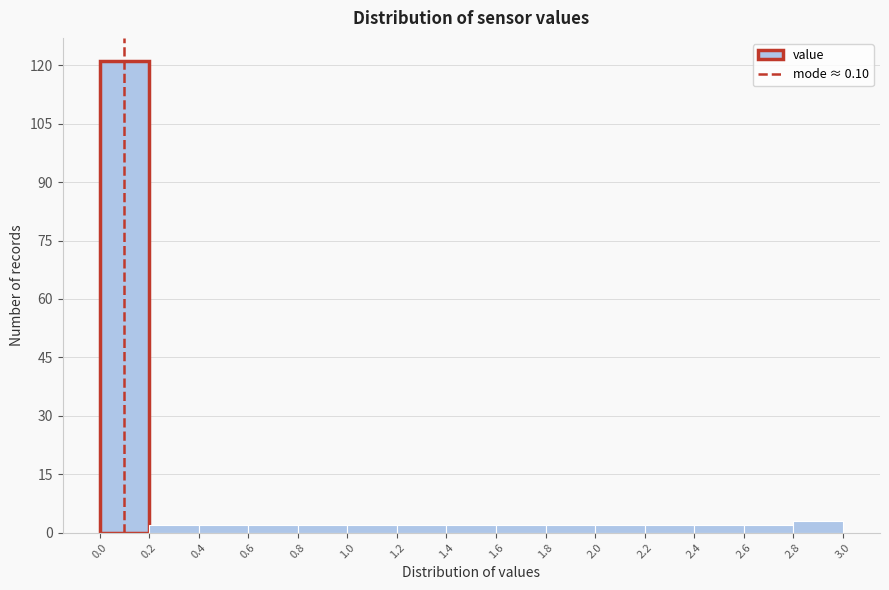

Reading left to right, list every bar in this chart as the range it spans on the x-axis followed by its height. The values are not printed on the chart, so give them approximately, as read against the axis.

0.0 to 0.2: 122
0.2 to 0.4: 2
0.4 to 0.6: 2
0.6 to 0.8: 2
0.8 to 1.0: 2
1.0 to 1.2: 2
1.2 to 1.4: 2
1.4 to 1.6: 2
1.6 to 1.8: 2
1.8 to 2.0: 2
2.0 to 2.2: 2
2.2 to 2.4: 2
2.4 to 2.6: 2
2.6 to 2.8: 2
2.8 to 3.0: 4